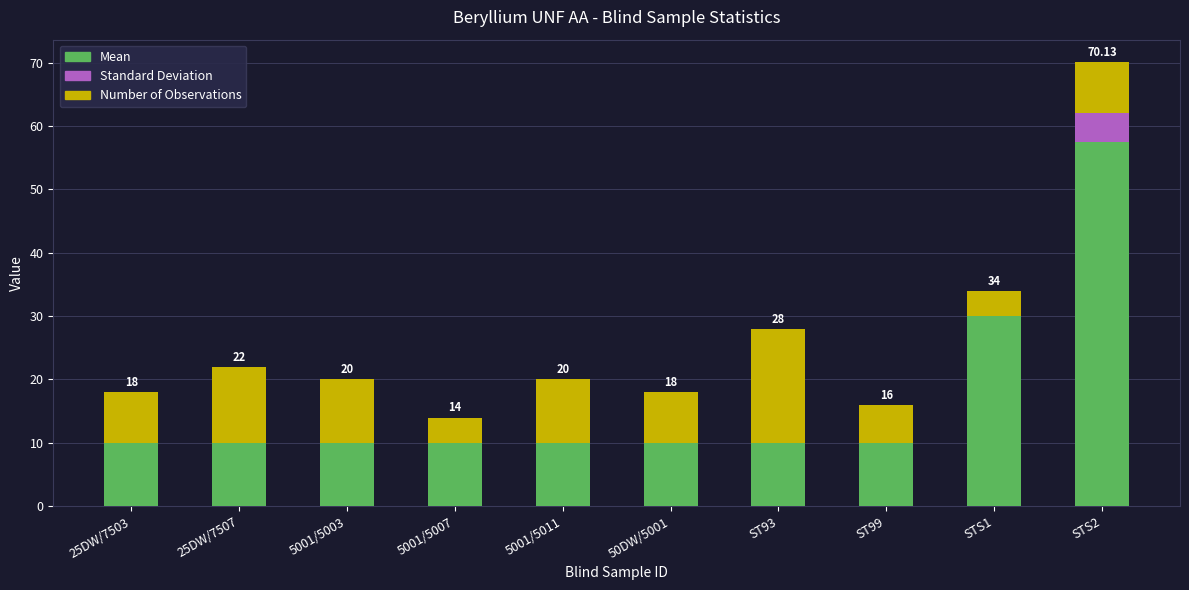

What is the total value across all series at 25DW/7507?

22.0